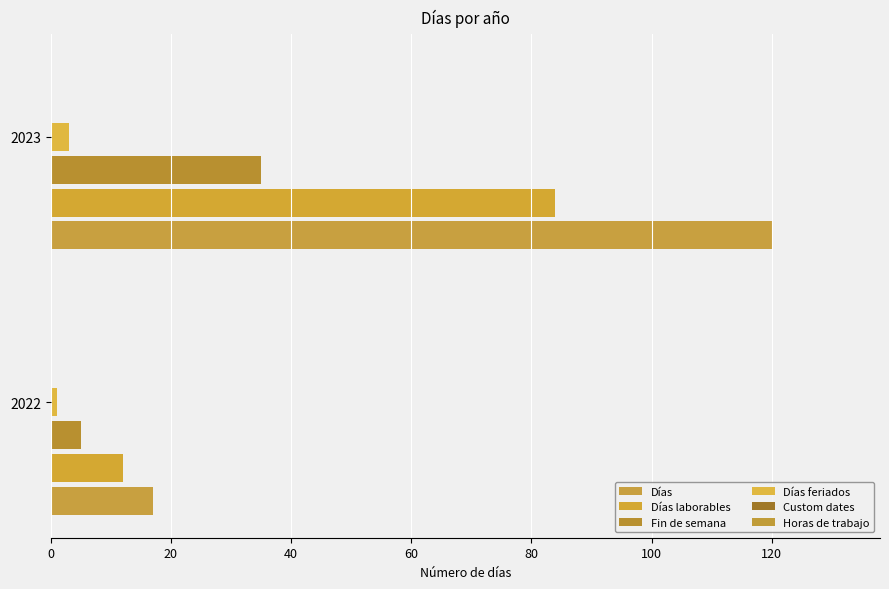

Which category has the highest value in the Días laborables series?

2023